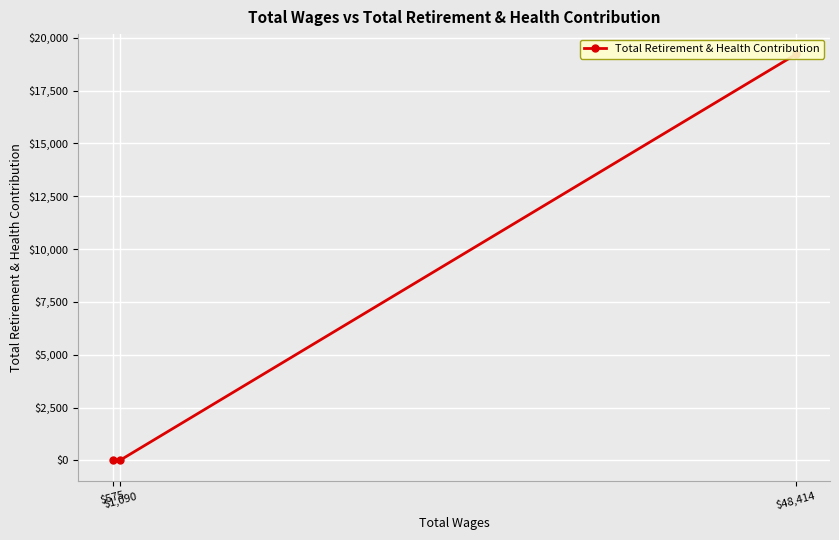

Is this an area chart (filled region under the line)?

No